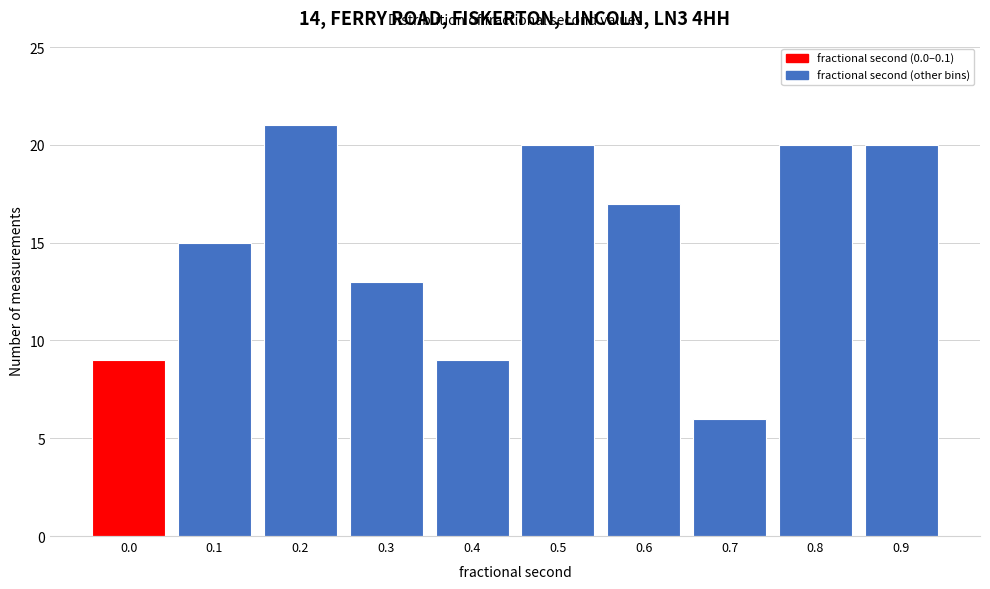

Reading right to left, what are all the values shown in this chart?

20	20	6	17	20	9	13	21	15	9